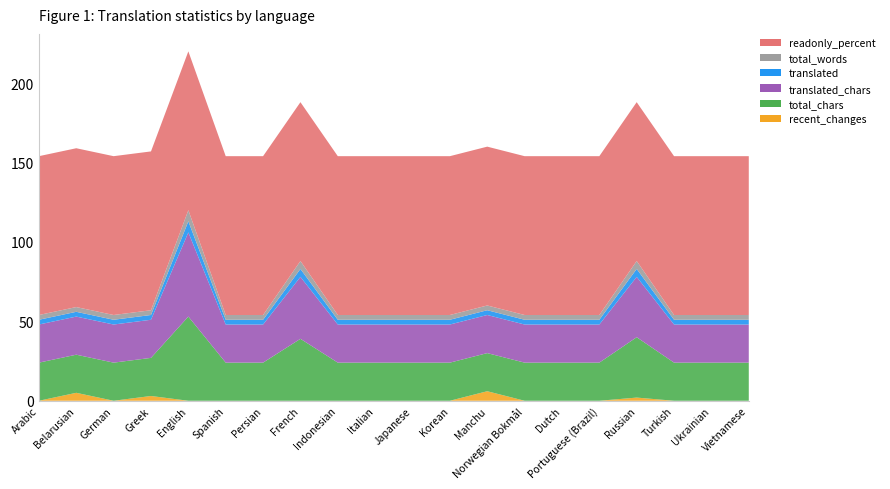

Reading left to right, what are all the values shown in this chart?

recent_changes: 0	5	0	3	0	0	0	0	0	0	0	0	6	0	0	0	2	0	0	0
total_chars: 24	24	24	24	53	24	24	39	24	24	24	24	24	24	24	24	38	24	24	24
translated_chars: 24	24	24	24	53	24	24	39	24	24	24	24	24	24	24	24	38	24	24	24
translated: 3	3	3	3	7	3	3	5	3	3	3	3	3	3	3	3	5	3	3	3
total_words: 3	3	3	3	7	3	3	5	3	3	3	3	3	3	3	3	5	3	3	3
readonly_percent: 100	100	100	100	100	100	100	100	100	100	100	100	100	100	100	100	100	100	100	100